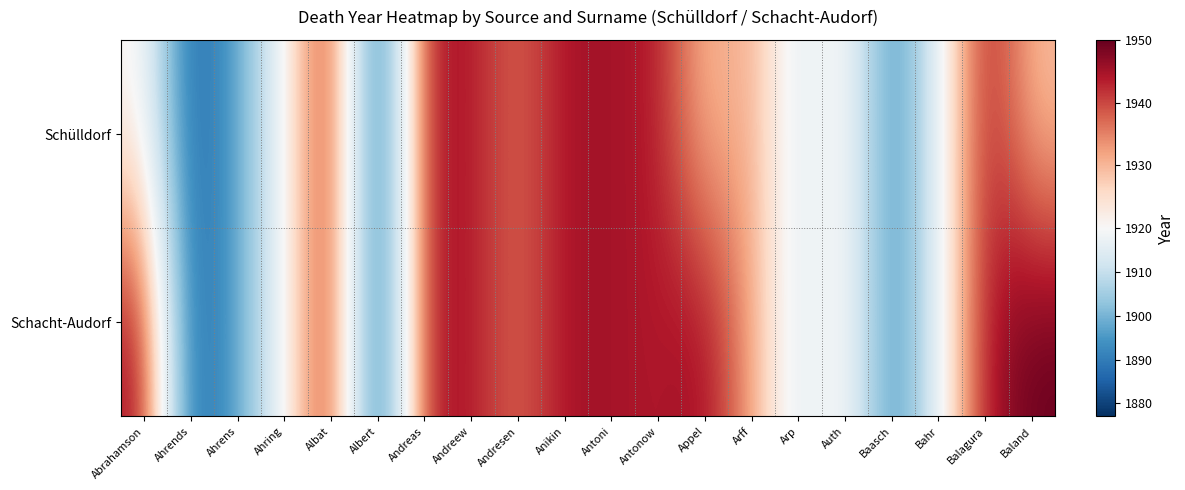

List the series in order of their peak value, lowest first.

Schülldorf, Schacht-Audorf